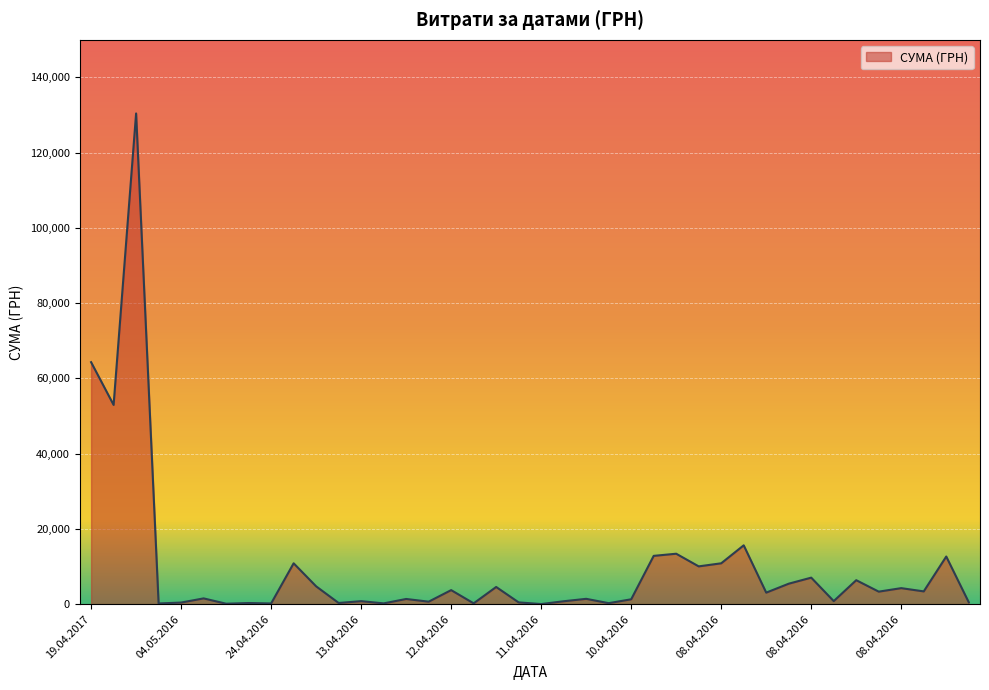

What is the greatest value displayed?

130379.7